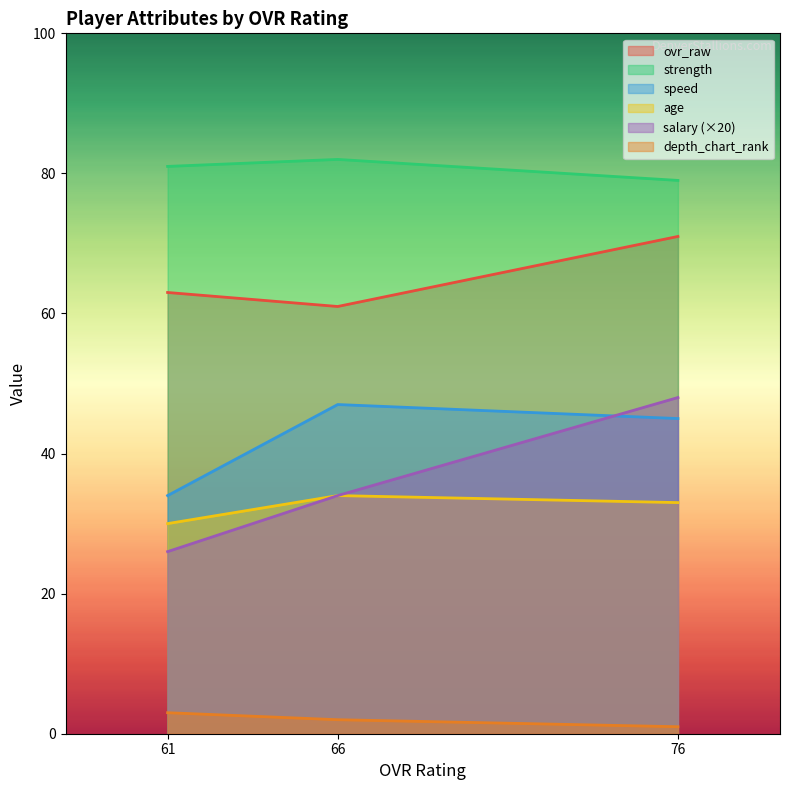

How many data points in salary are above 34?

1